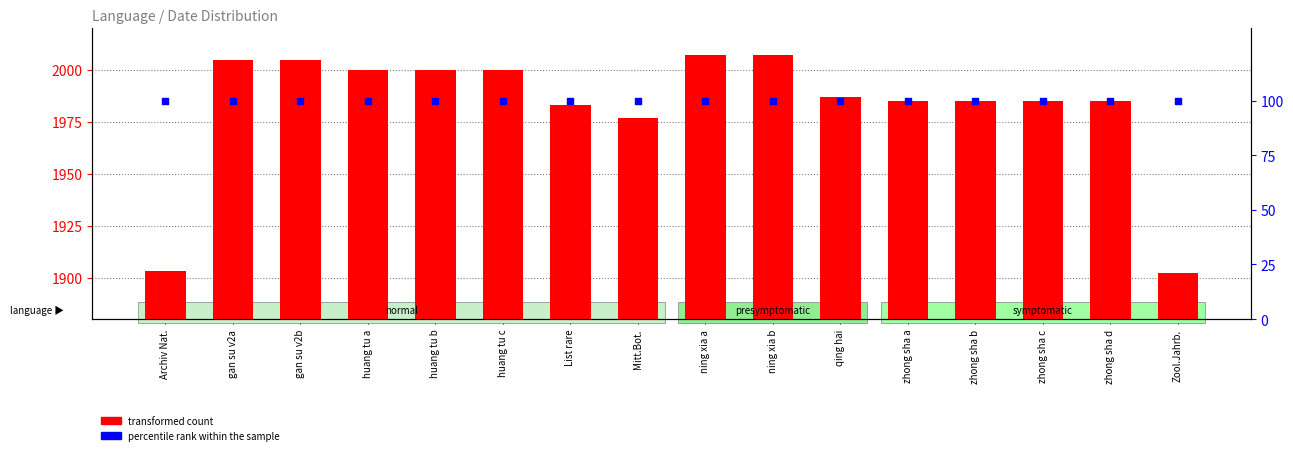

What is the total value across all series at gan su v2b?

2105